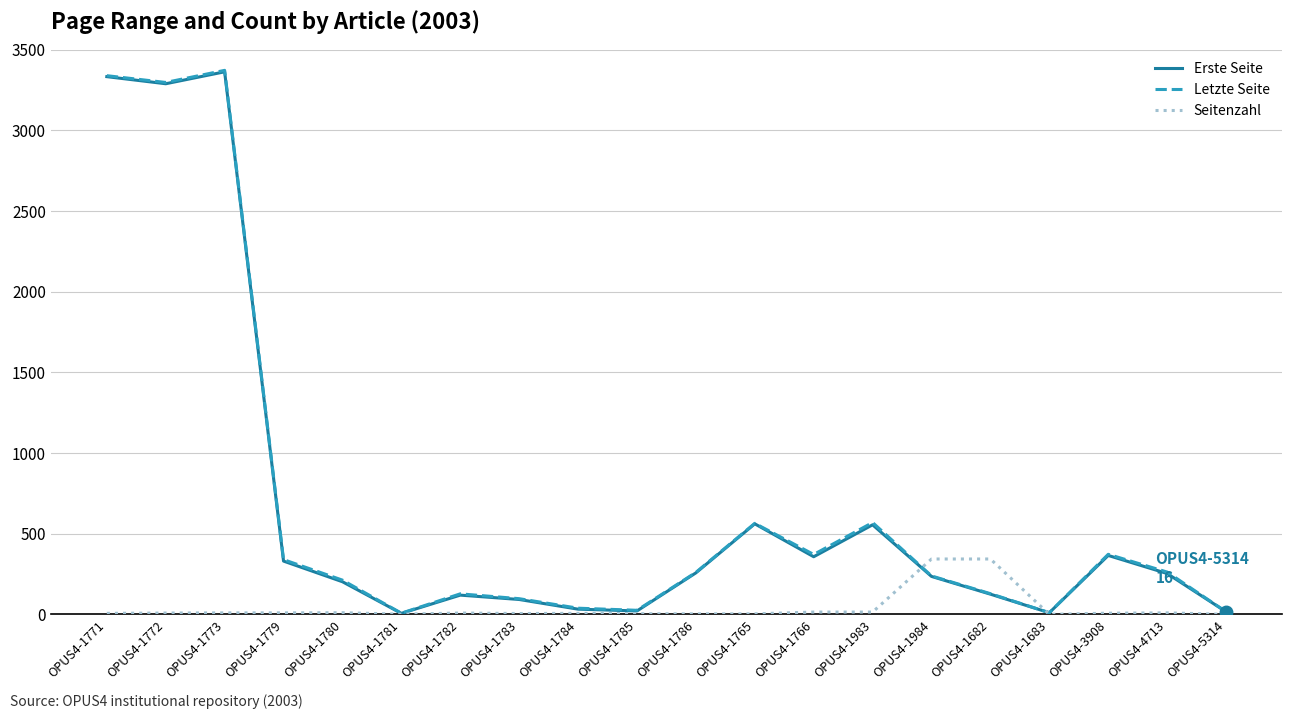

What position from the right is OPUS4-1771?

20